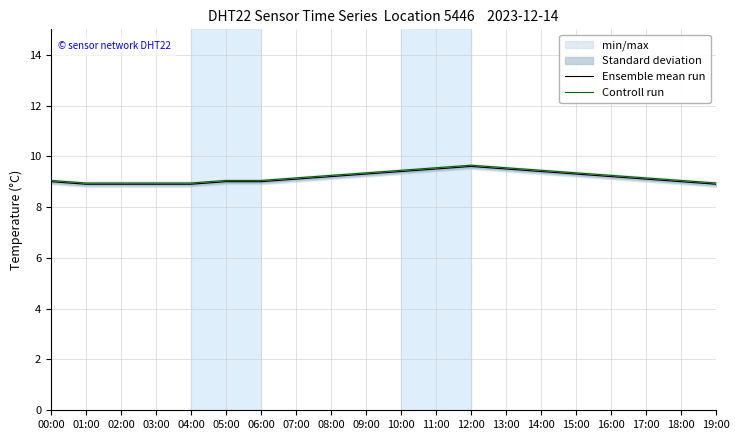

Which series has the largest range (max minus min)?

Ensemble mean run